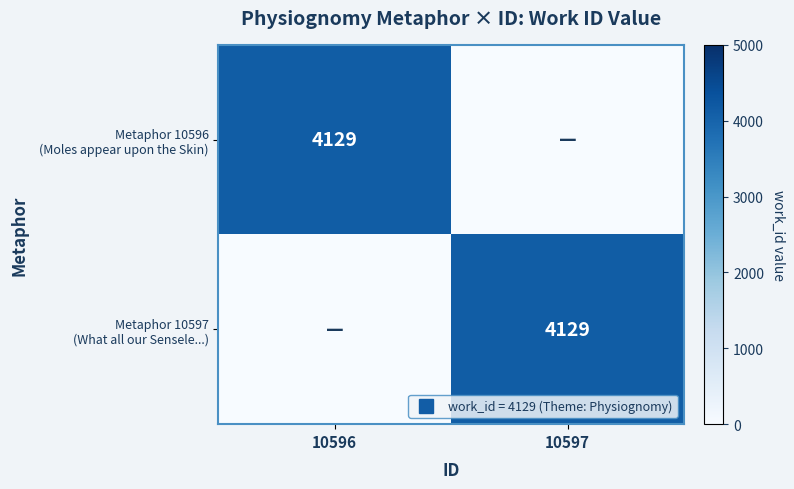

The Metaphor 10596 (Moles appear upon the Skin) series shows 2679 at 10596. True or false?

False